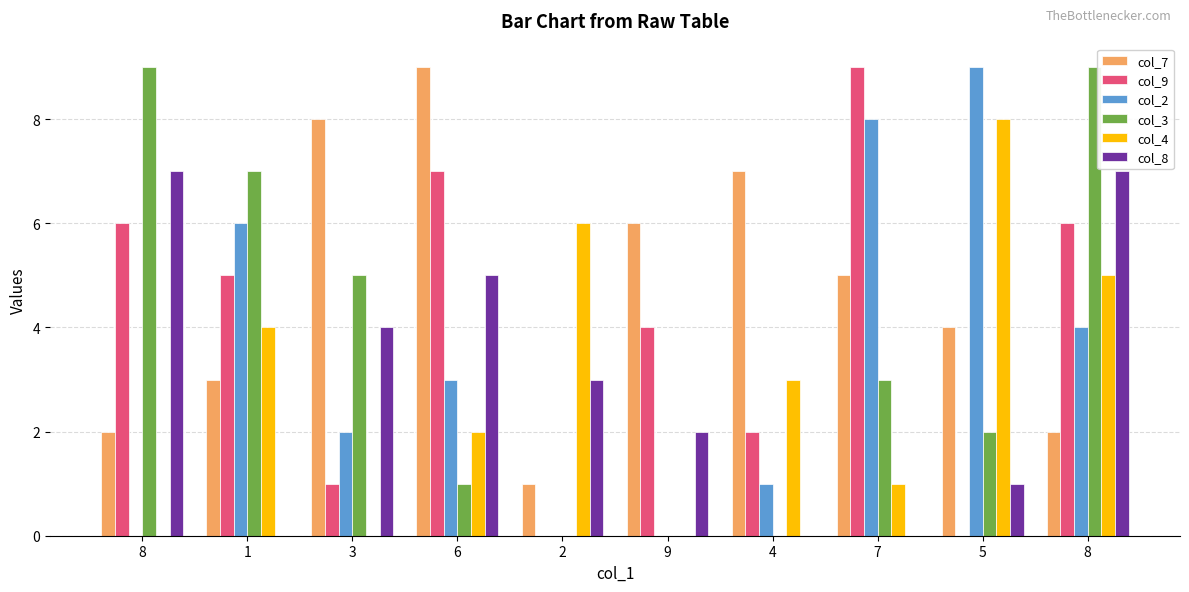

Rank the series by their maximum value, from lowest to highest.

col_8, col_4, col_7, col_9, col_2, col_3